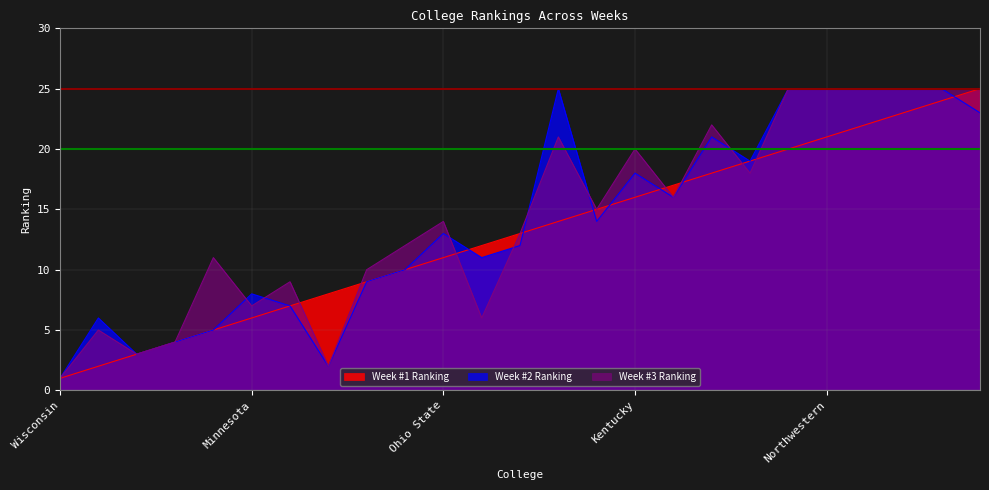

Which series has the largest total across all categories?

Week #3 Ranking